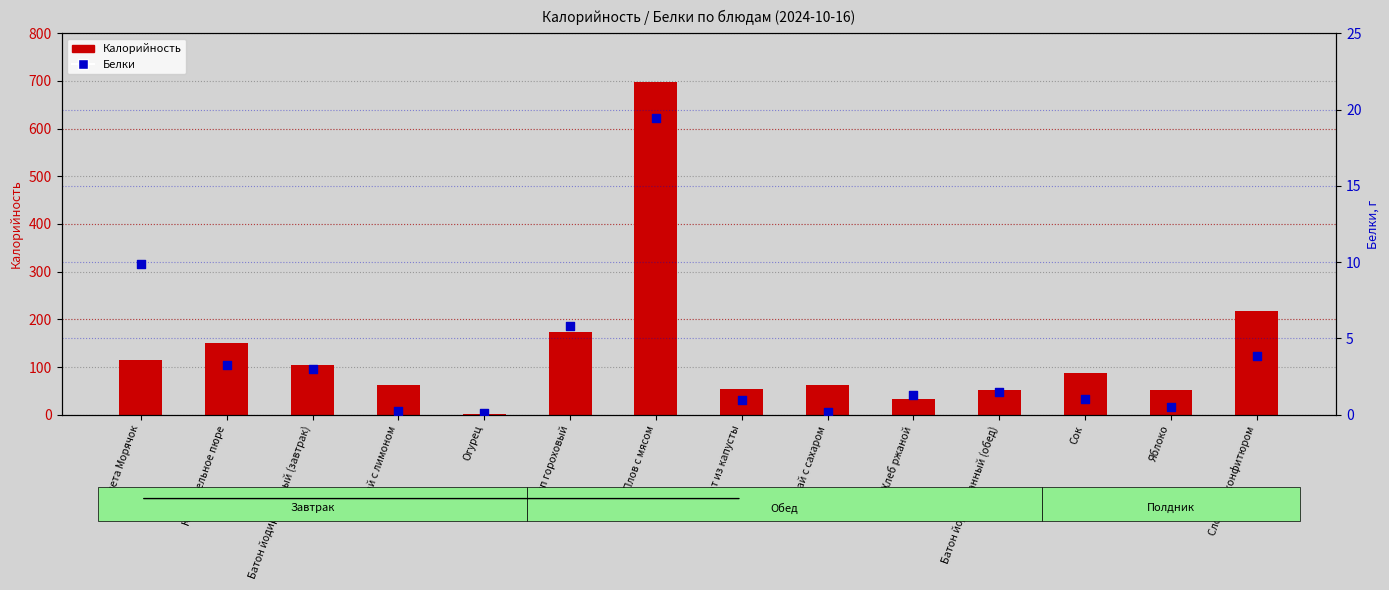

What are all the series names shown in the legend?

Калорийность, Белки